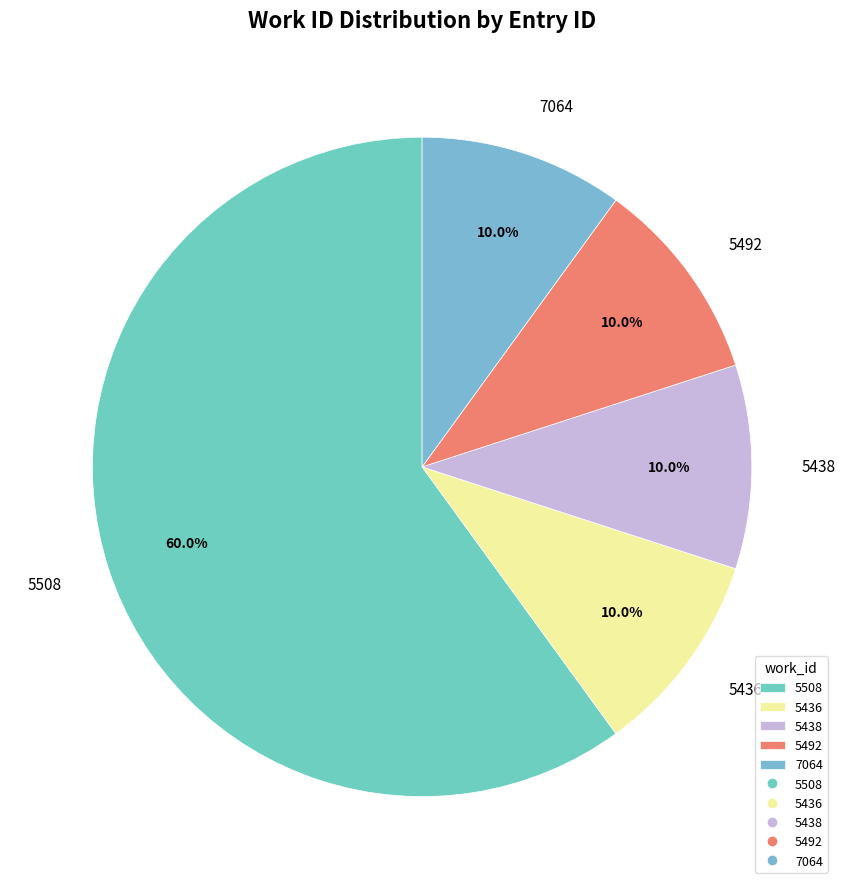

Which category has the biggest portion of the pie?

5508